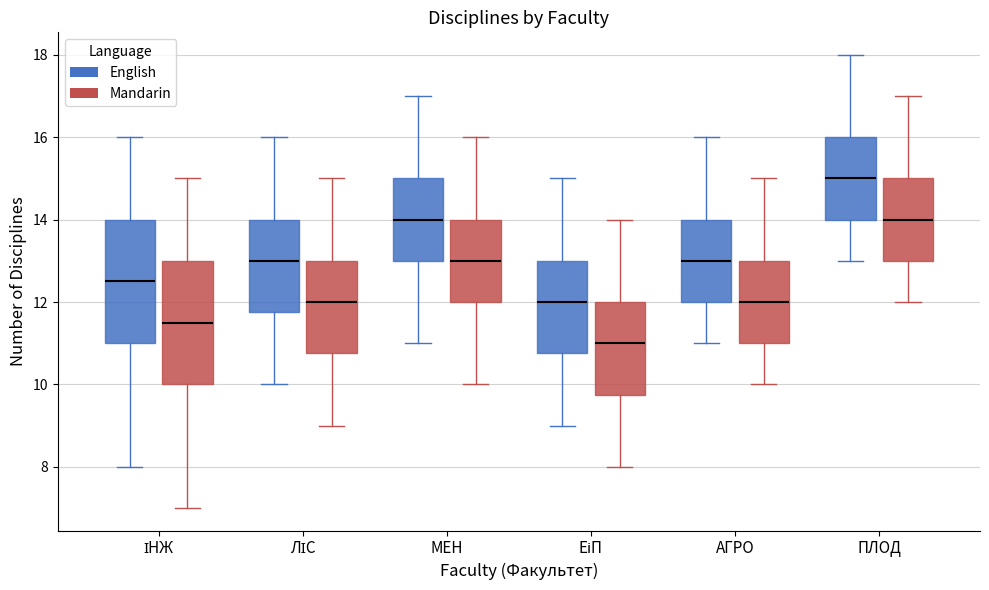

Reading left to right, transcribe this box plot: for each box, give where its median line is, the range the box spans, and where its two whiskers end, as read against the y-axis. The values are not printed on the chart, so give them approximately, as read against the axis.

ІНЖ (English): median 12.6, box 11.0 to 14.0, whiskers 8.0 to 16.0
ІНЖ (Mandarin): median 11.6, box 10.0 to 13.0, whiskers 7.0 to 15.0
ЛІС (English): median 13.0, box 11.8 to 14.0, whiskers 10.0 to 16.0
ЛІС (Mandarin): median 12.0, box 10.8 to 13.0, whiskers 9.0 to 15.0
МЕН (English): median 14.0, box 13.0 to 15.0, whiskers 11.0 to 17.0
МЕН (Mandarin): median 13.0, box 12.0 to 14.0, whiskers 10.0 to 16.0
ЕіП (English): median 12.0, box 10.8 to 13.0, whiskers 9.0 to 15.0
ЕіП (Mandarin): median 11.0, box 9.8 to 12.0, whiskers 8.0 to 14.0
АГРО (English): median 13.0, box 12.0 to 14.0, whiskers 11.0 to 16.0
АГРО (Mandarin): median 12.0, box 11.0 to 13.0, whiskers 10.0 to 15.0
ПЛОД (English): median 15.0, box 14.0 to 16.0, whiskers 13.0 to 18.0
ПЛОД (Mandarin): median 14.0, box 13.0 to 15.0, whiskers 12.0 to 17.0